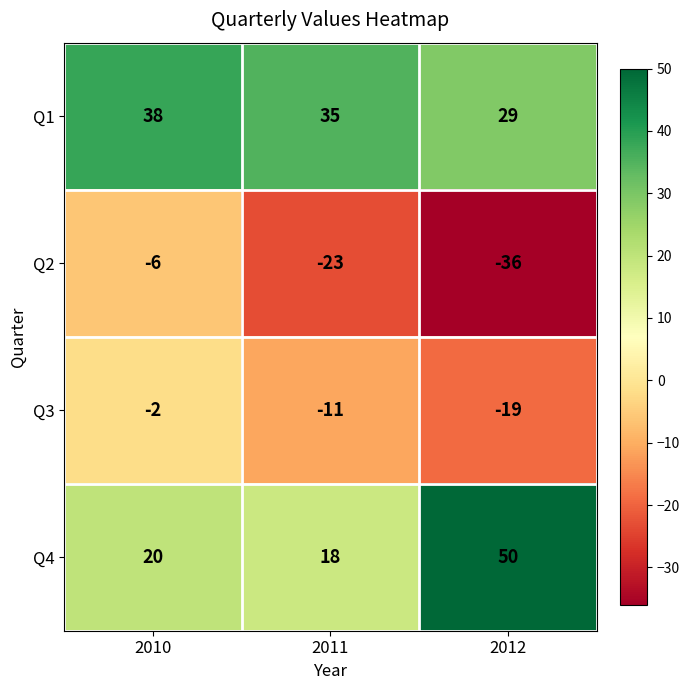

The value of Q3 at 2010 is -1. True or false?

False